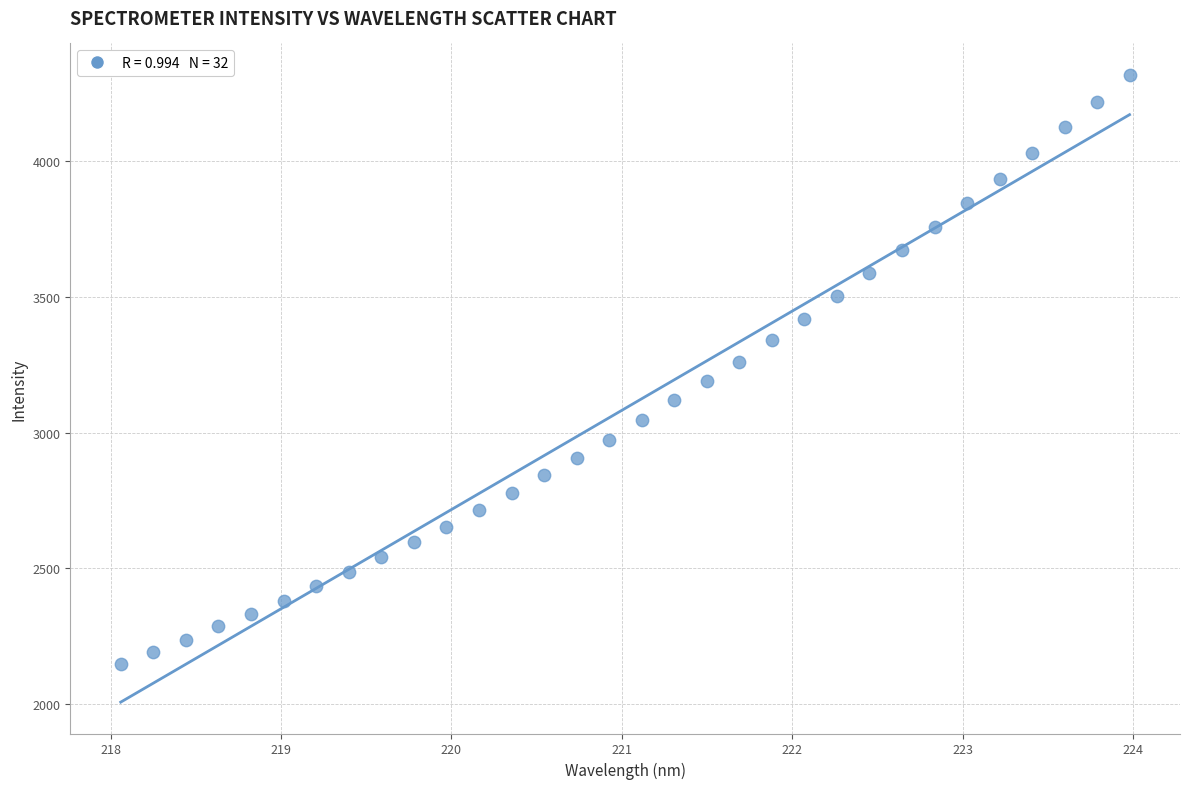

What is the range of Y values (max minus min)?

2167.1